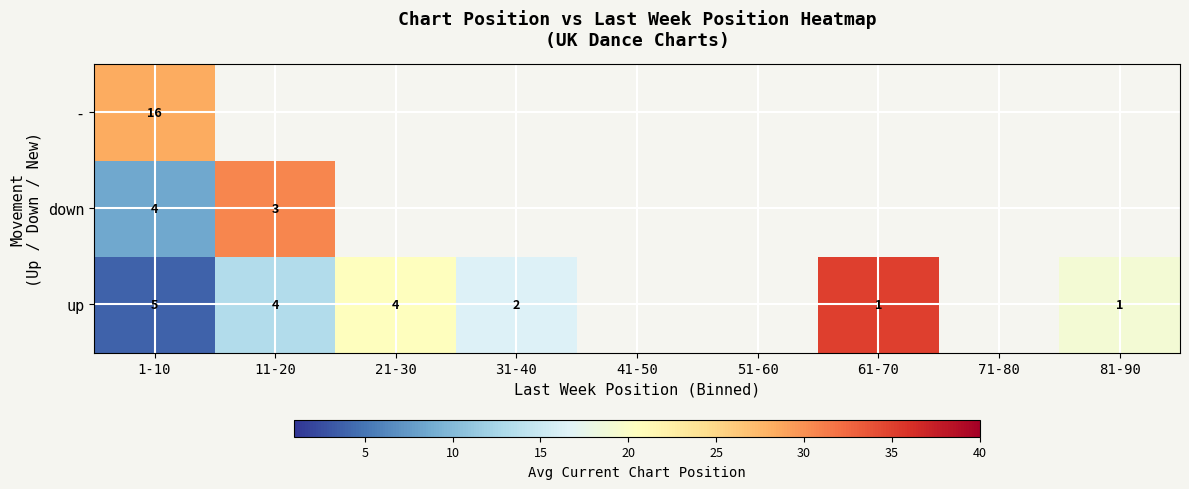

What is the maximum value shown in the chart?

35.0